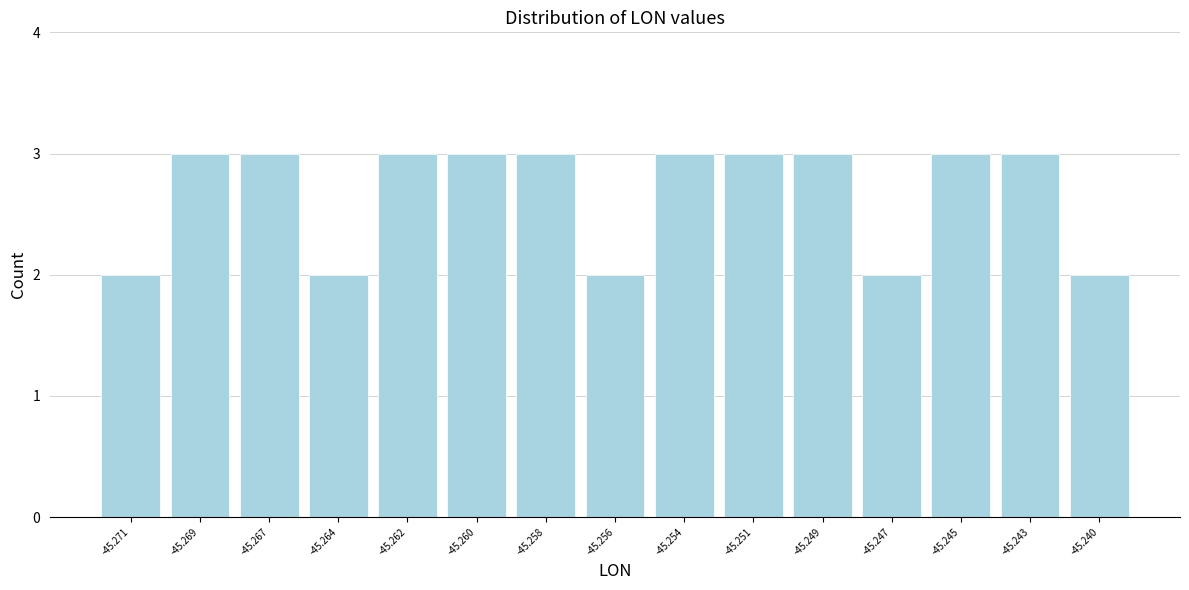

Reading left to right, what are all the values shown in this chart?

-45.271=2	-45.269=3	-45.267=3	-45.264=2	-45.262=3	-45.260=3	-45.258=3	-45.256=2	-45.254=3	-45.251=3	-45.249=3	-45.247=2	-45.245=3	-45.243=3	-45.240=2